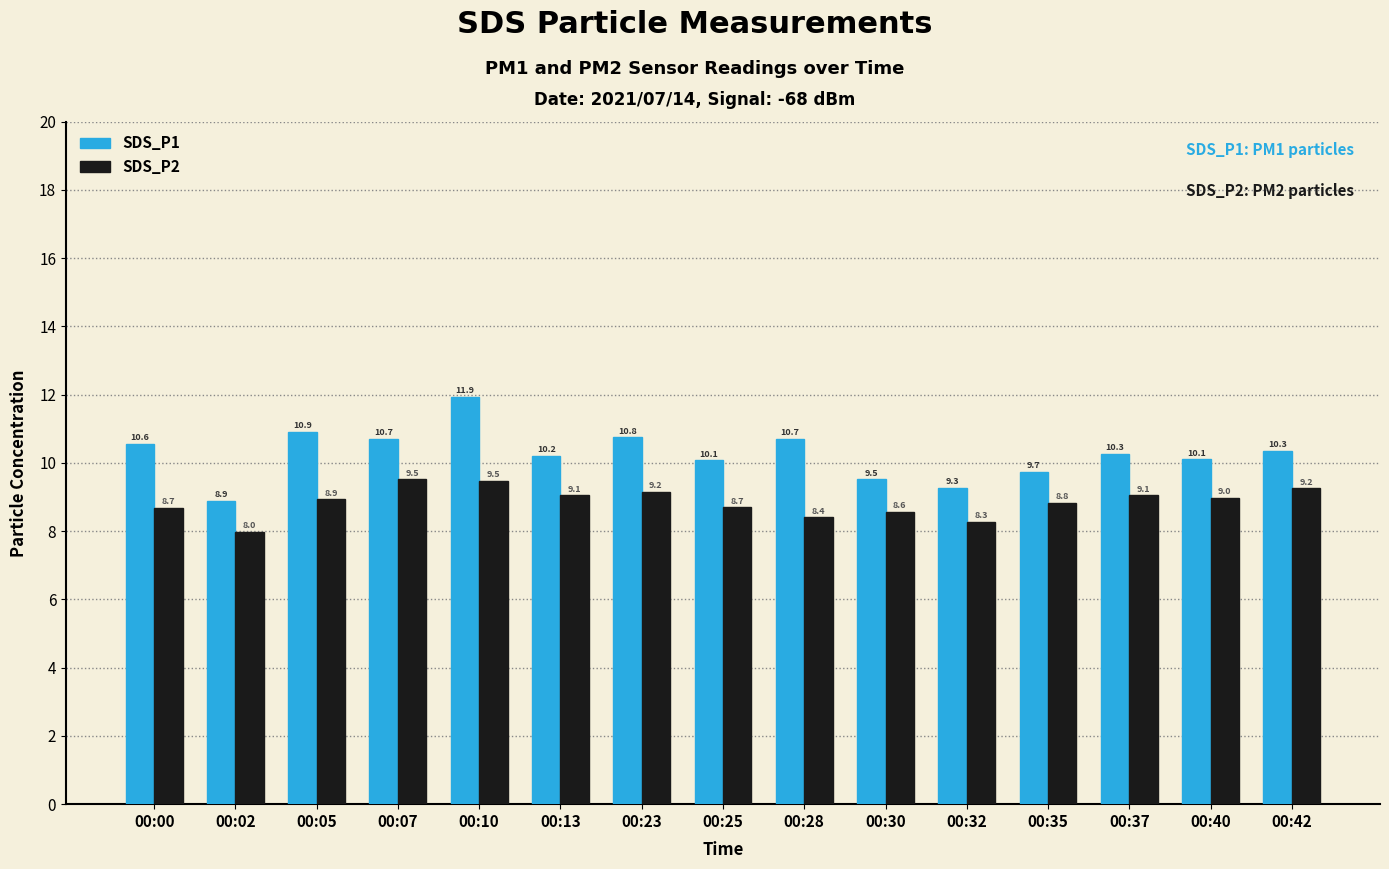

Rank the series at 00:00 from lowest to highest value.

SDS_P2, SDS_P1